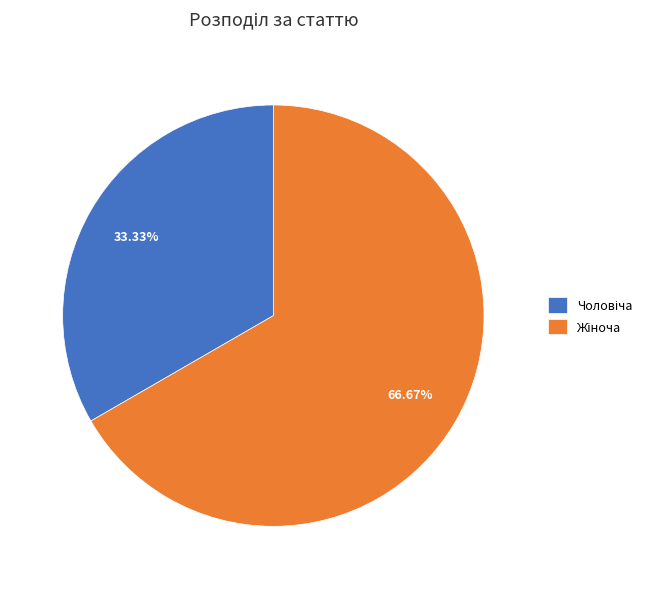

Is there a majority slice in this chart?

Yes